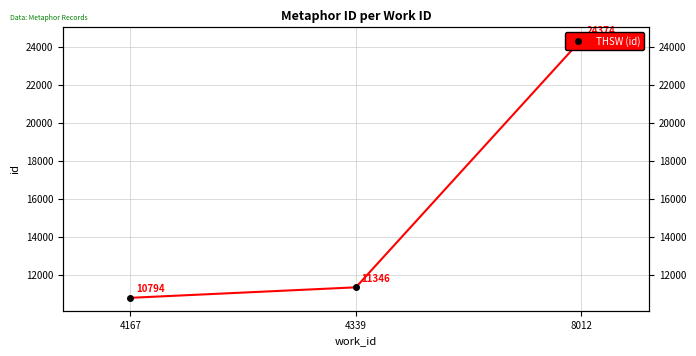

Where does the data first go above 11346?

8012